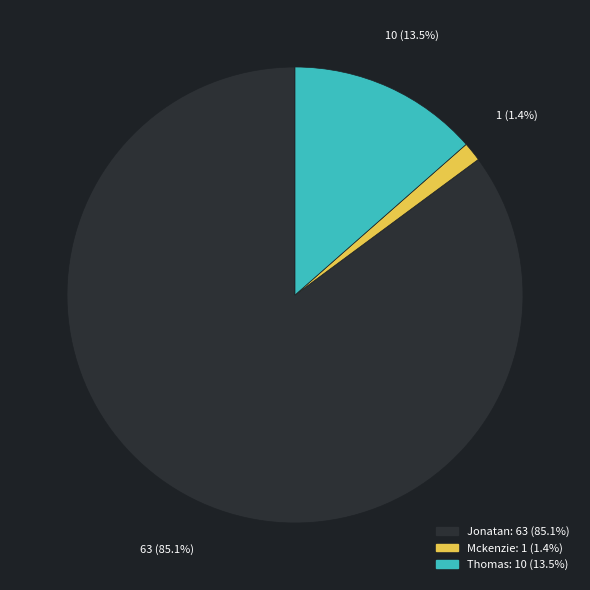

Which has a higher value, Jonatan or Mckenzie?

Jonatan